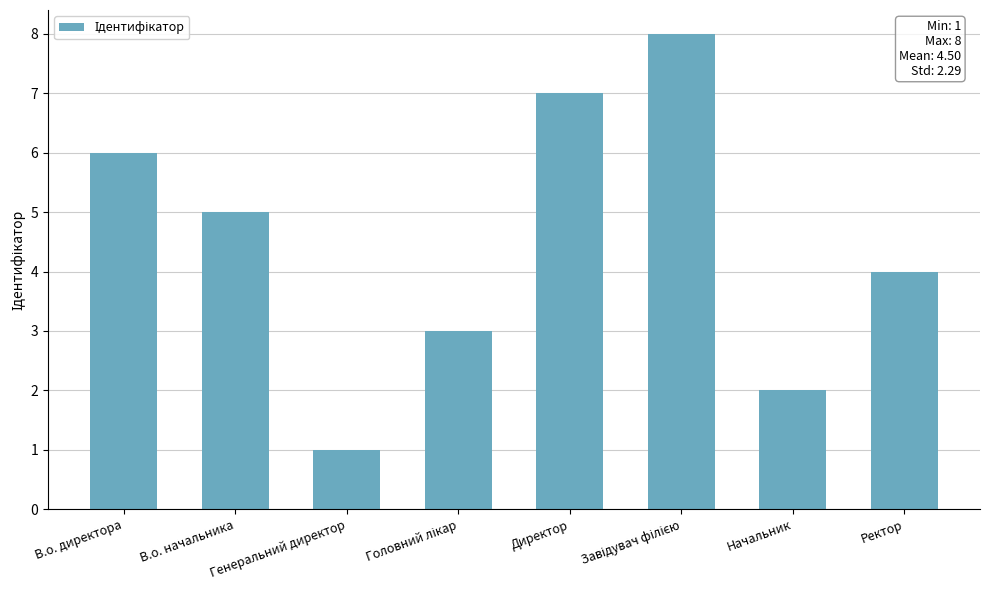

What is the difference between the values at Генеральний директор and В.о. директора?

5